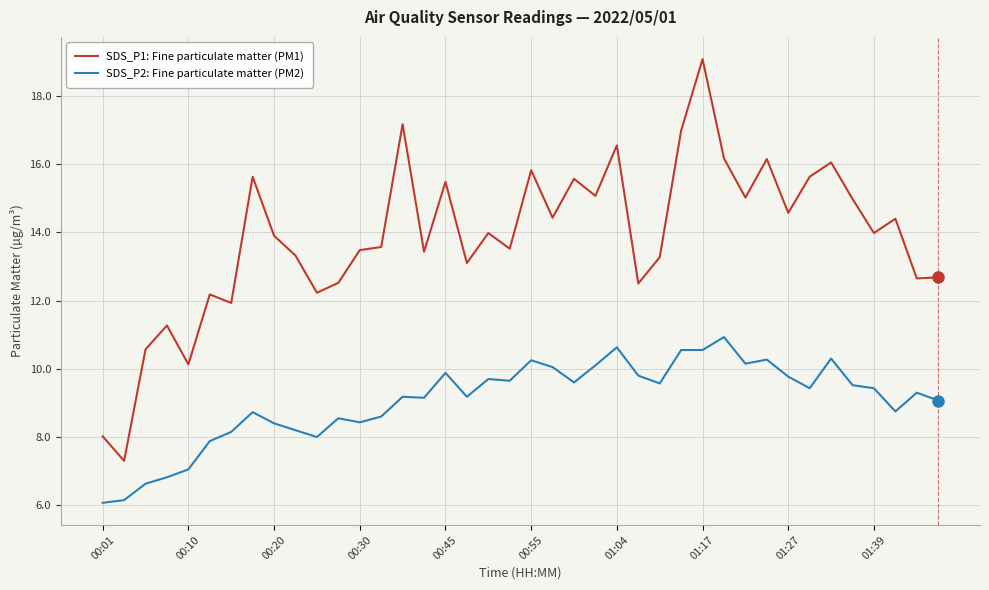

What is the greatest value displayed?

19.1